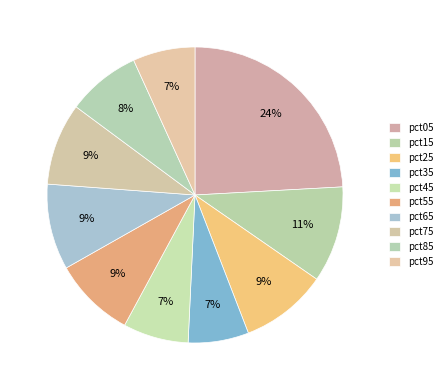

What is the total percentage of pct05 and pct85?

32.2%